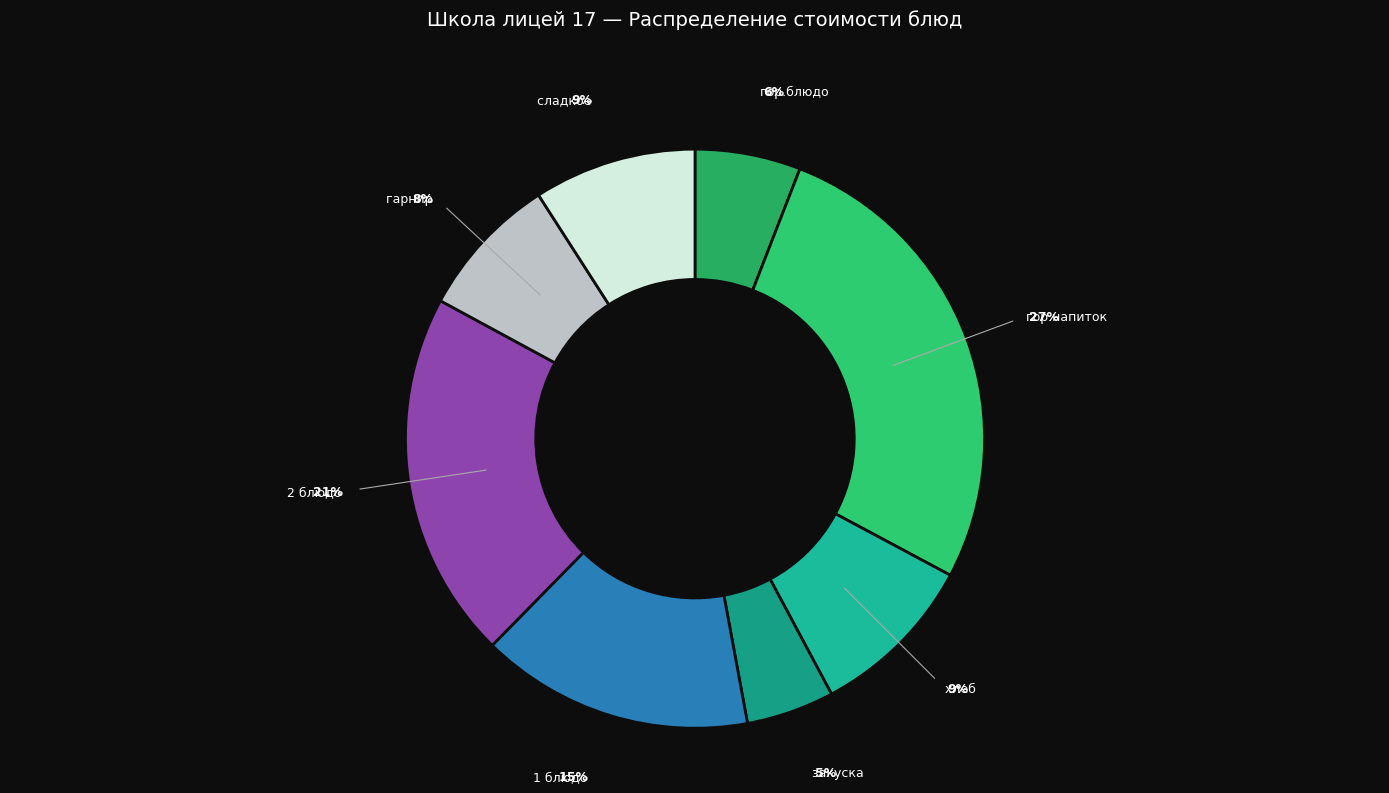

To the nearest percent, what is the average slice percentage?

12%